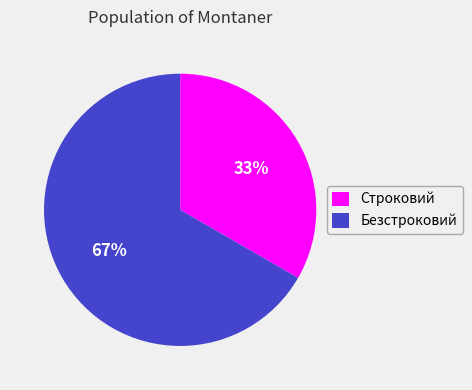

How many slices are in this pie chart?

2